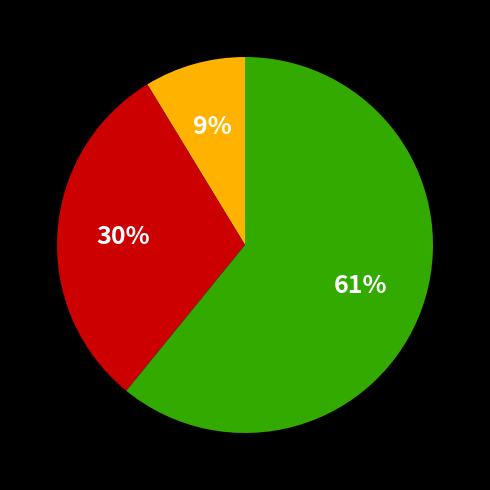

To the nearest percent, what is the difference between the largest and smallest slice percentages?

52%